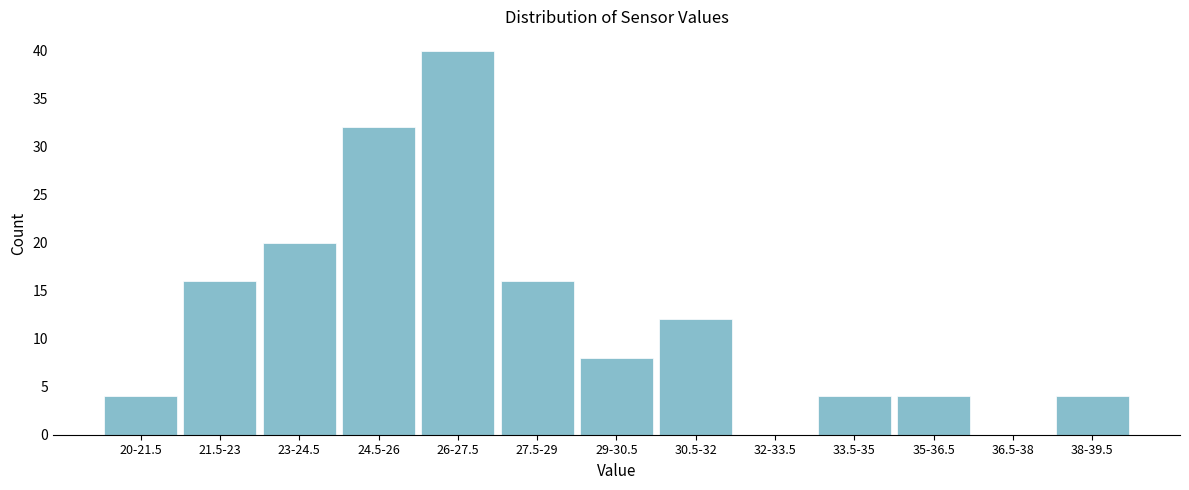

Reading right to left, list all the values displayed in this chart.

38-39.5=4	36.5-38=0	35-36.5=4	33.5-35=4	32-33.5=0	30.5-32=12	29-30.5=8	27.5-29=16	26-27.5=40	24.5-26=32	23-24.5=20	21.5-23=16	20-21.5=4